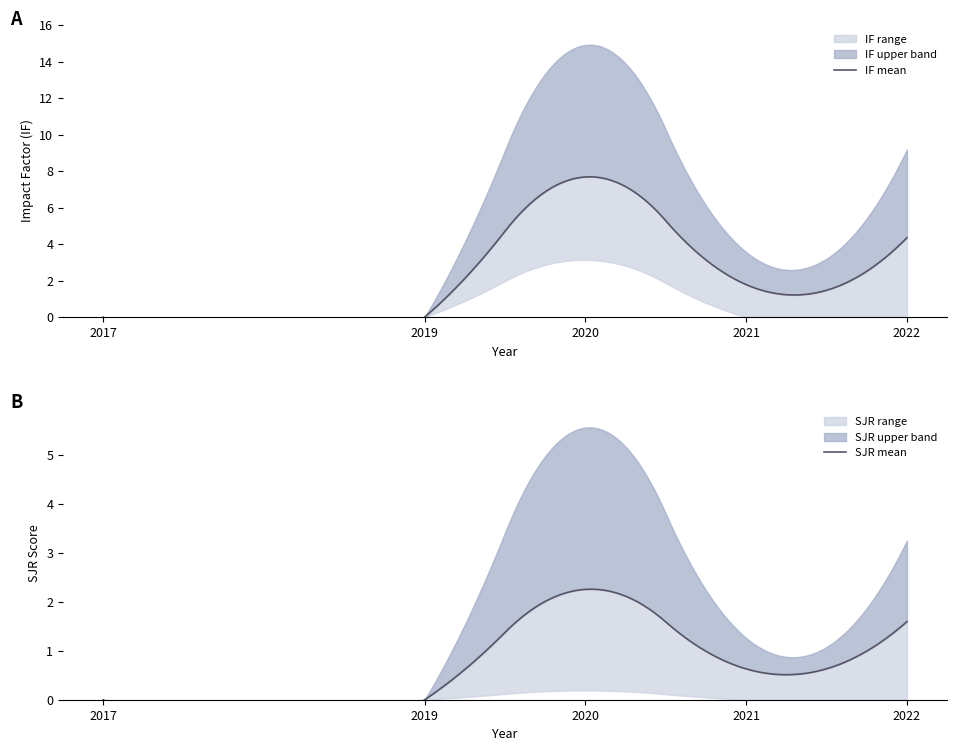

At which category does the chart reach its minimum across all series?

2017